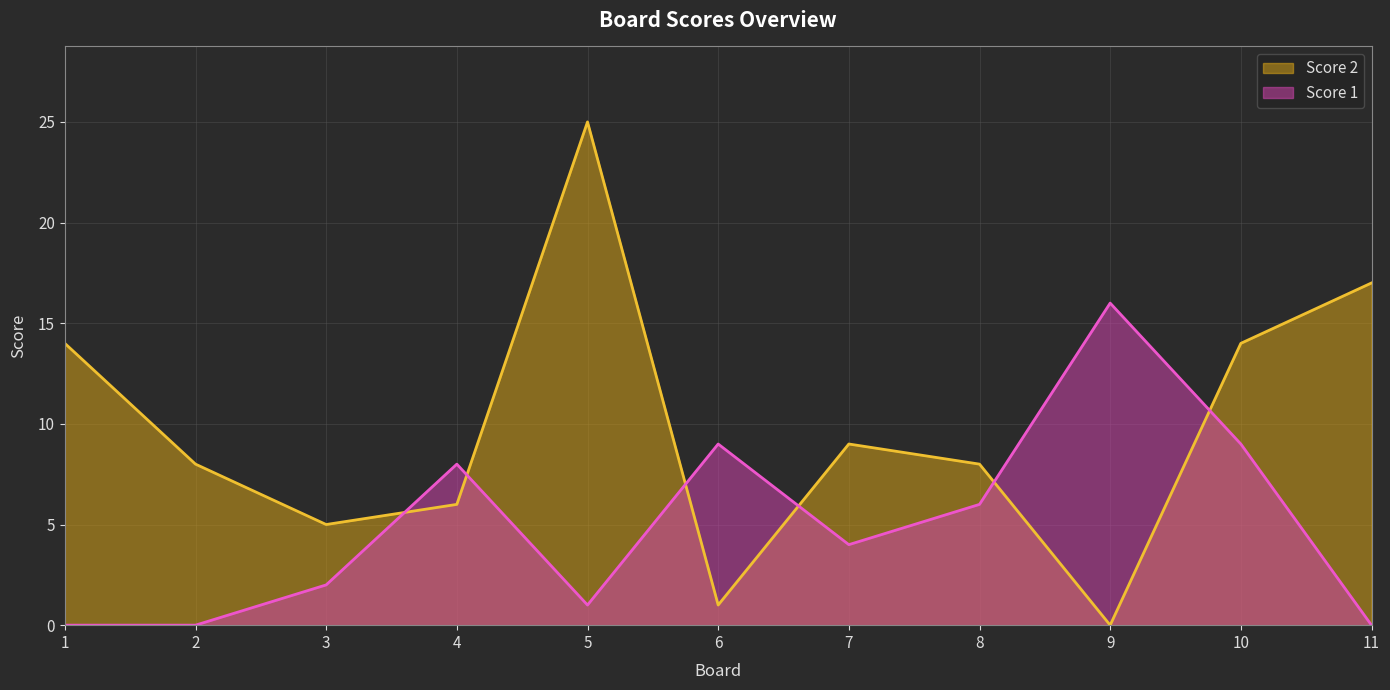

What is the sum of the Score 1 values at 3 and 11?

2